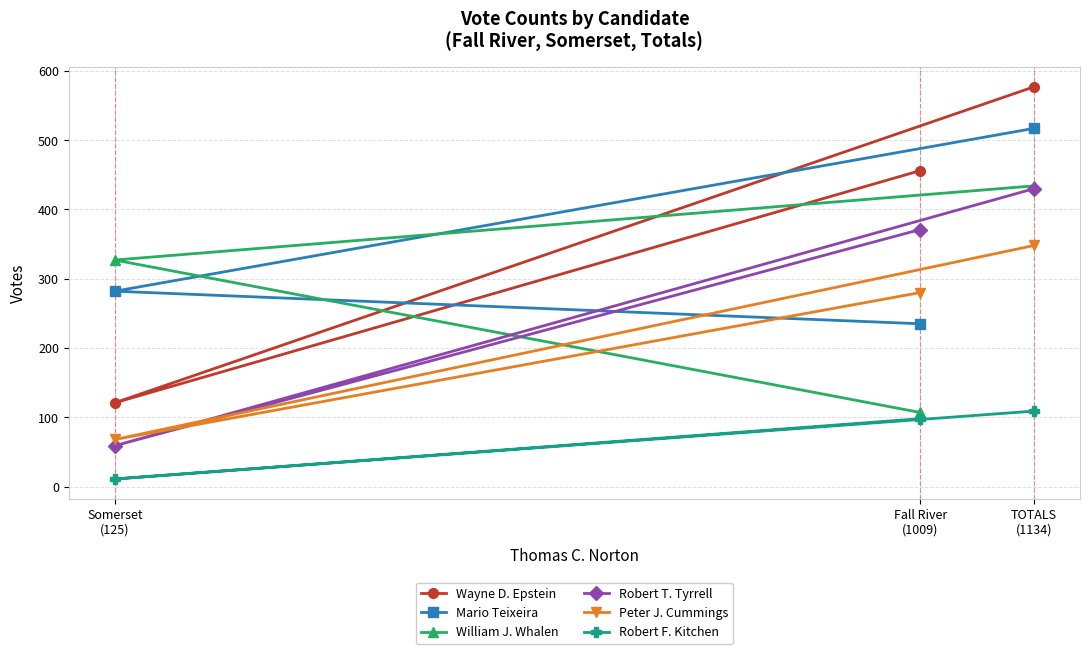

Is the value of Mario Teixeira at Fall River
(1009) greater than the value of William J. Whalen at Somerset
(125)?

No